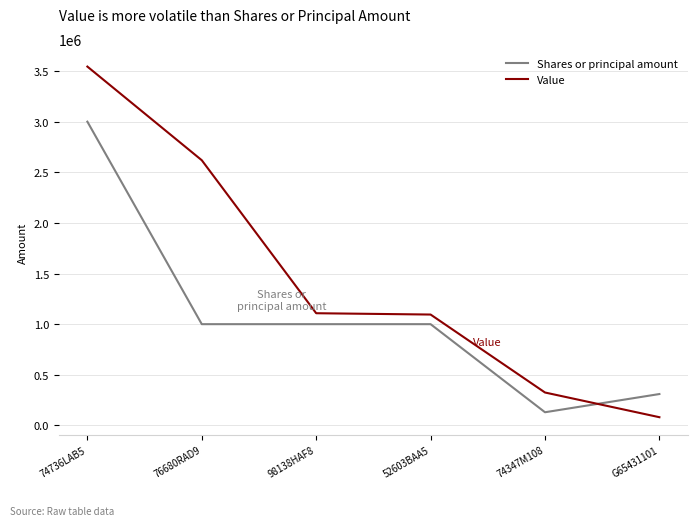

At which category does the chart reach its minimum across all series?

G65431101